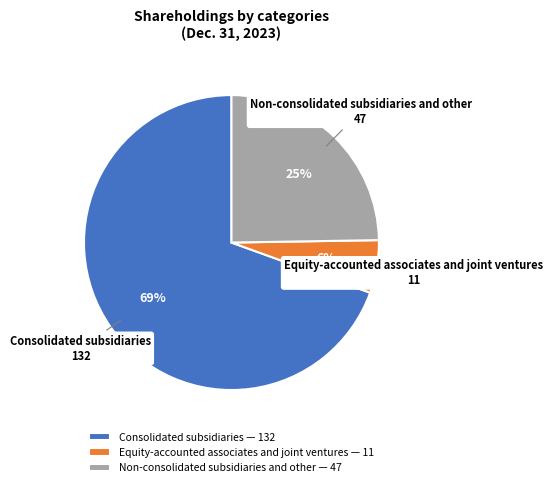

What is the ratio of the value at Consolidated subsidiaries to the value at Non-consolidated subsidiaries and other?

2.8